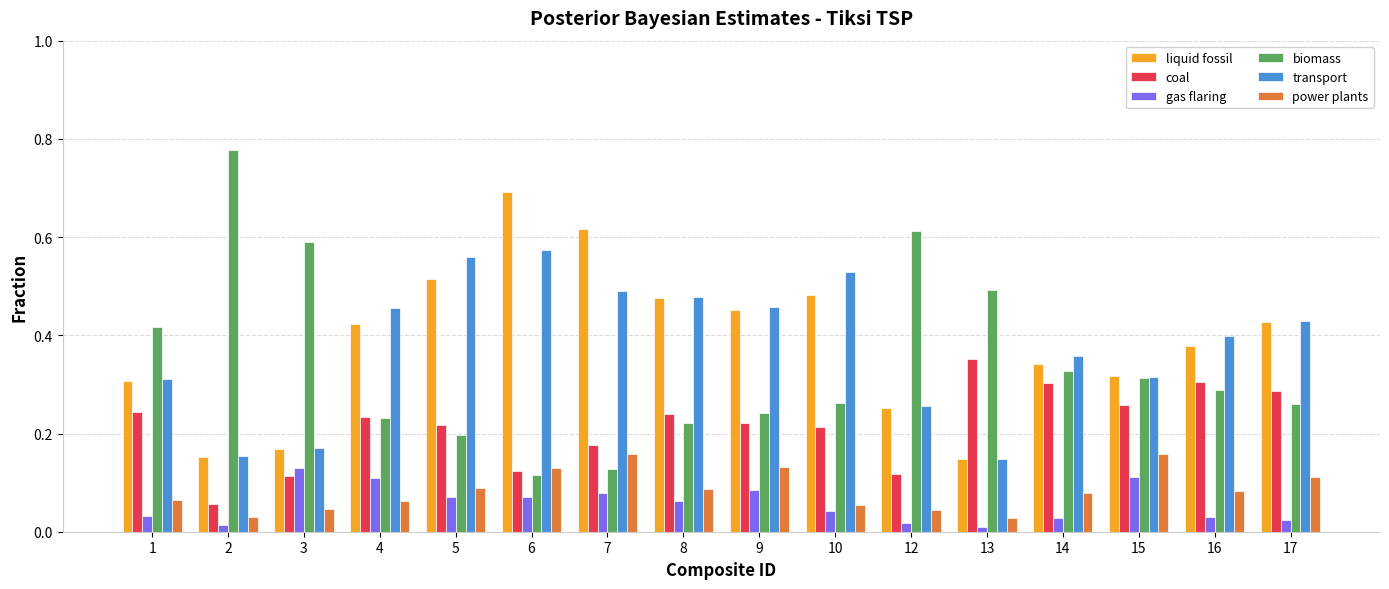

True or false: coal has a value of 0.3 at 7.

False